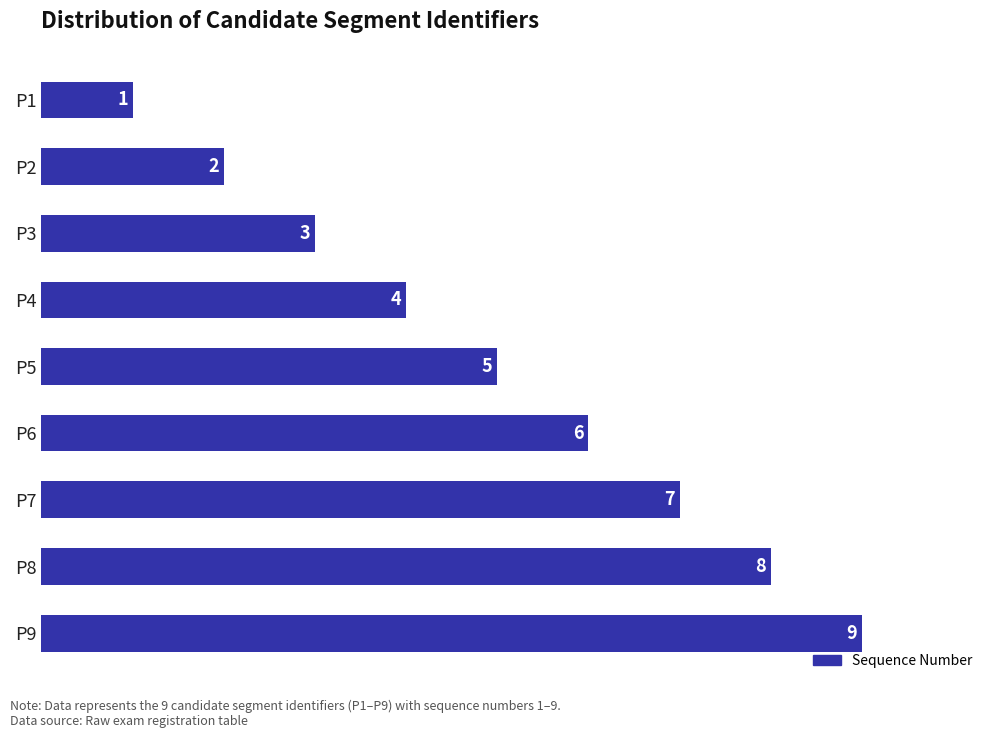

Count the values in the range 3 to 7.

5